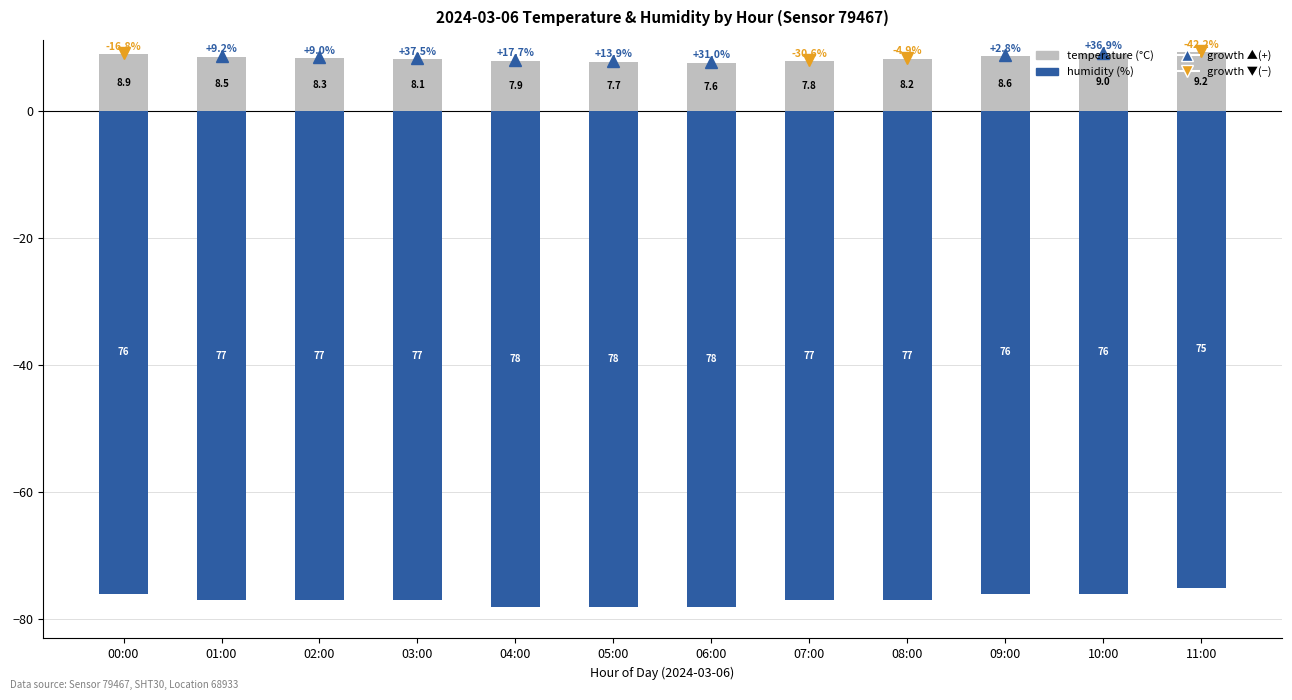

At how many categories does at least one series exceed -14?

12